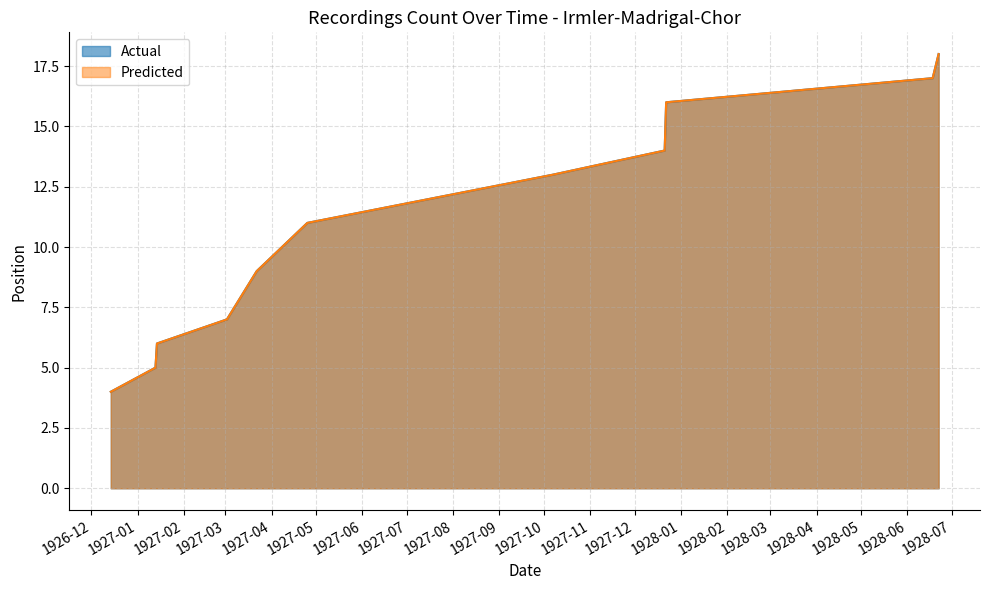

Does the chart have visible grid lines?

Yes